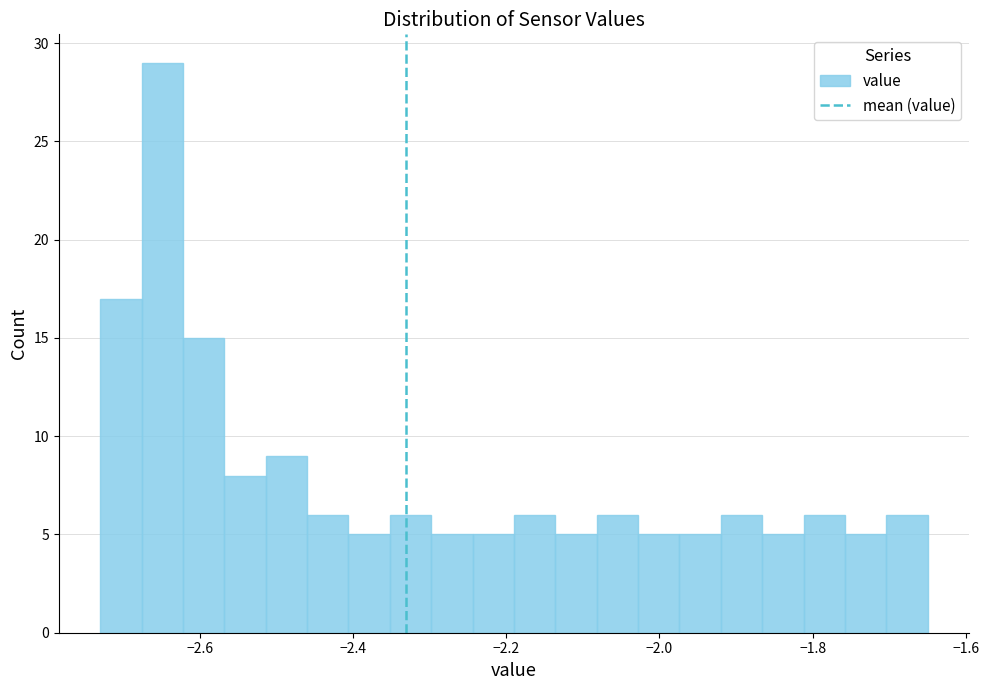

Read against the x-axis, roughly where is the centre of the tallest bar?

-2.64